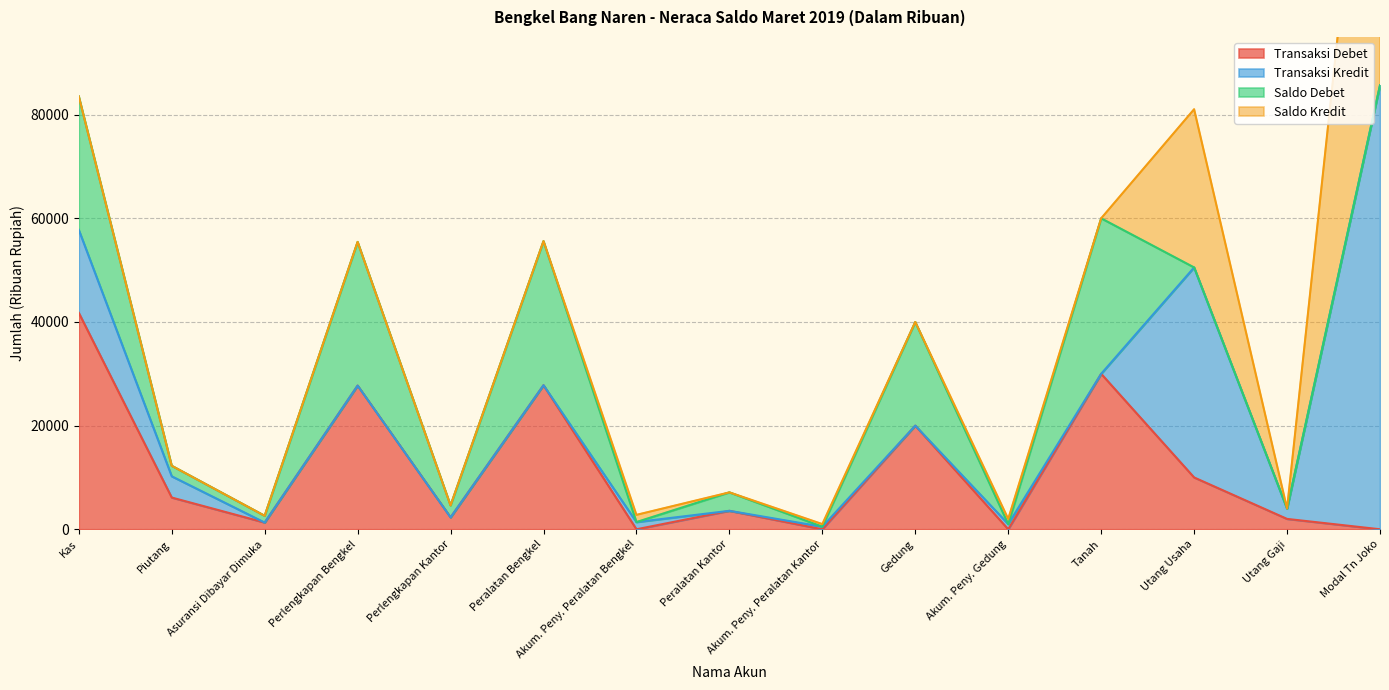

The Transaksi Debet series shows 10000 at Utang Usaha. True or false?

True